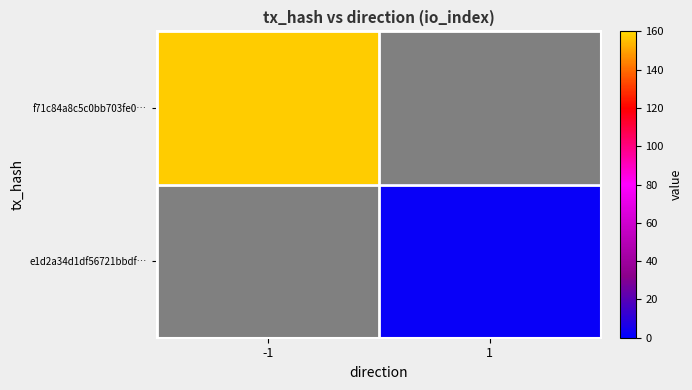

At which category does the chart reach its peak across all series?

-1